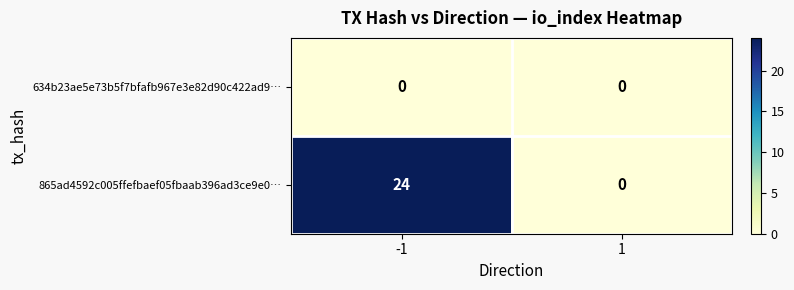

What is the total value across all series at -1?

24